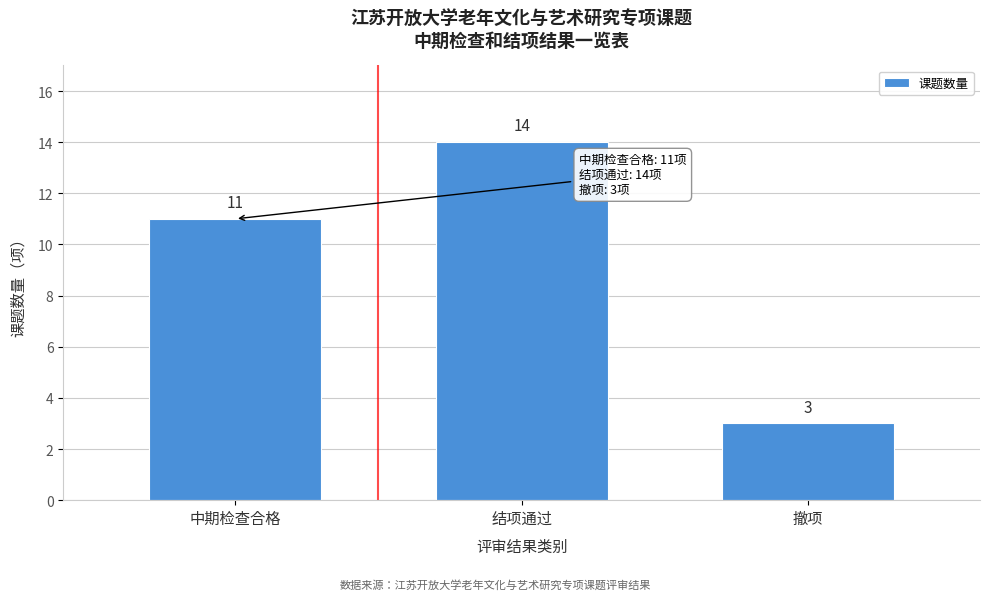

Reading left to right, extract all data points from this chart.

11	14	3